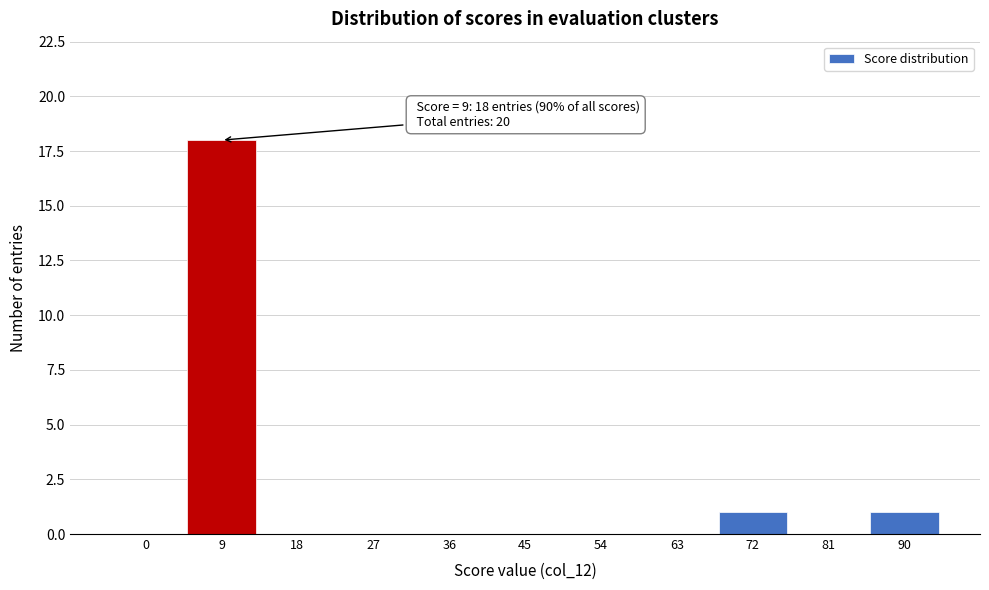

Reading left to right, list all the values displayed in this chart.

0=0	9=18	18=0	27=0	36=0	45=0	54=0	63=0	72=1	81=0	90=1